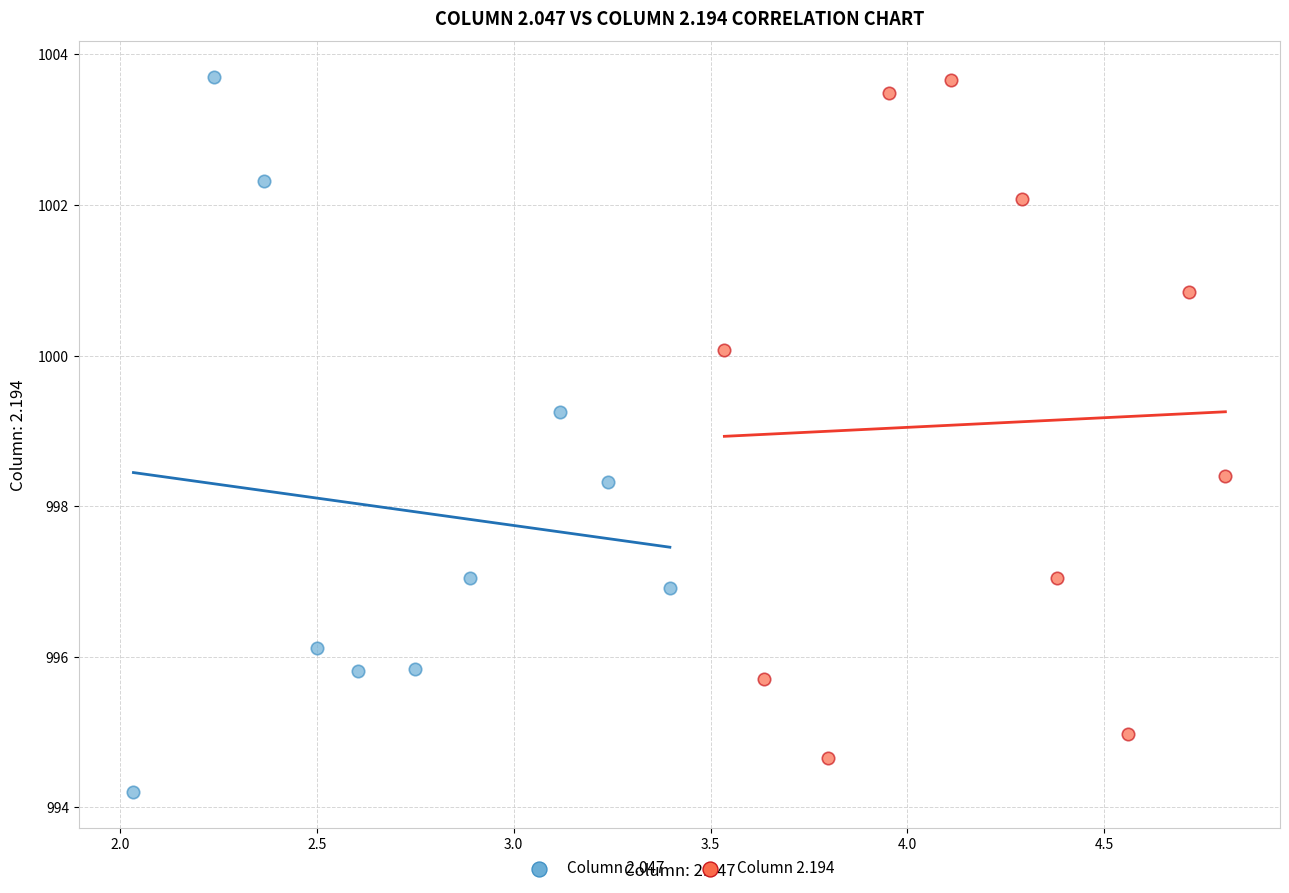

What are all the series names shown in the legend?

Column 2.047, Column 2.194